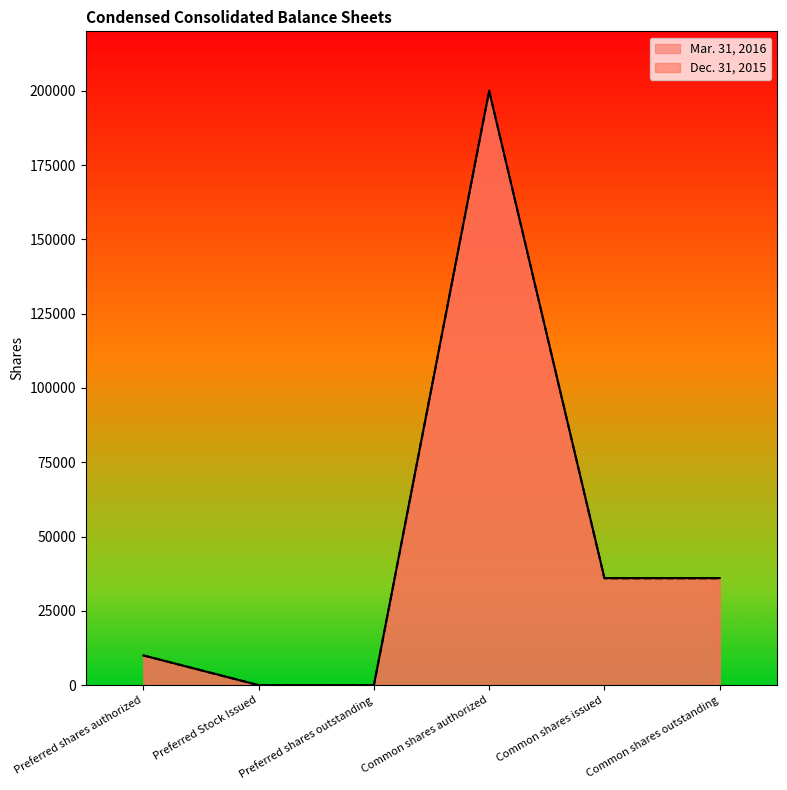

The Mar. 31, 2016 series shows 47851 at Common shares issued. True or false?

False